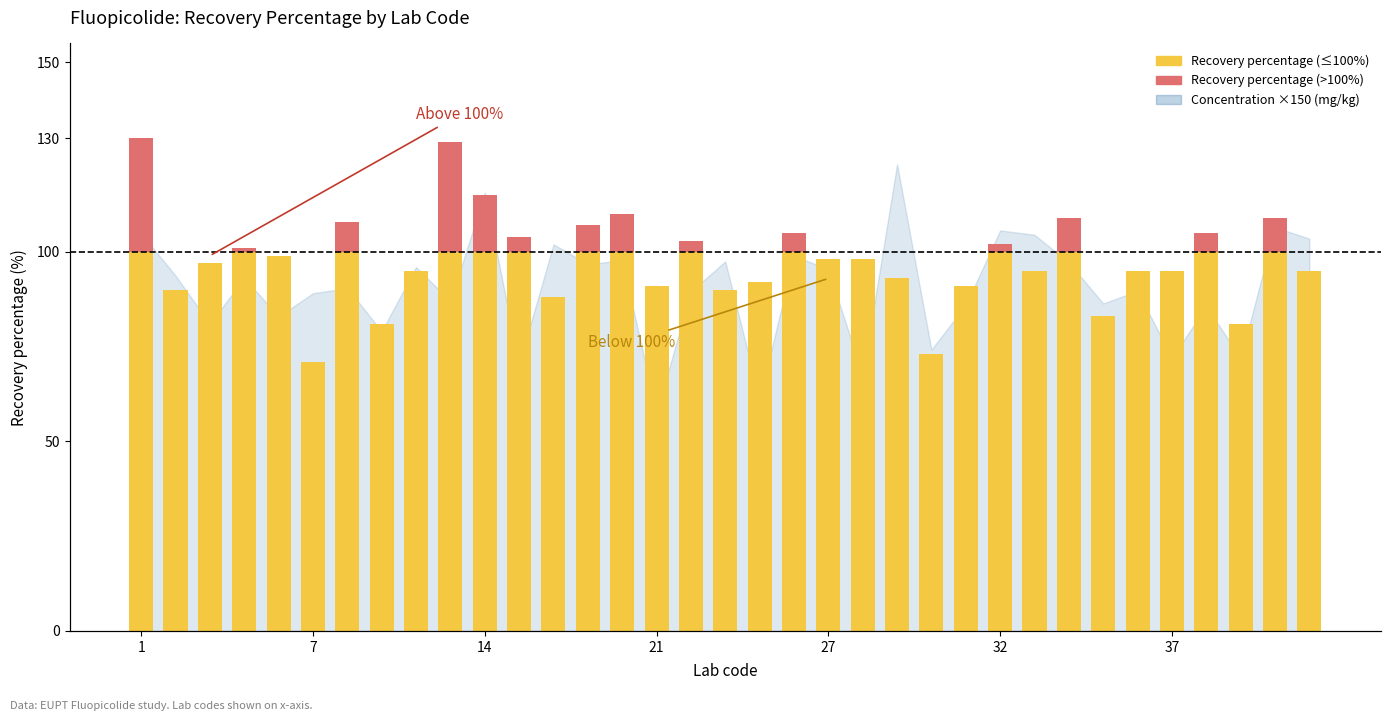

Reading left to right, extract all data points from this chart.

Recovery percentage (≤100%): 100	90	97	100	99	71	100	81	95	100	100	100	88	100	100	91	100	90	92	100	98	98	93	73	91	100	95	100	83	95	95	100	81	100	95
Recovery percentage (>100%): 30	0	0	1	0	0	8	0	0	29	15	4	0	7	10	0	3	0	0	5	0	0	0	0	0	2	0	9	0	0	0	5	0	9	0